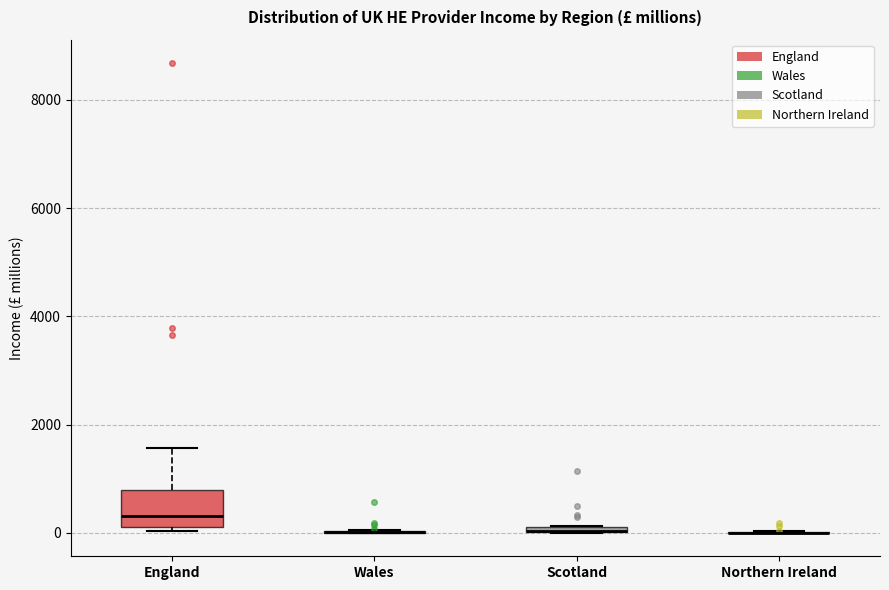

Which box is the tallest, from its lower edge to its upper edge?

England